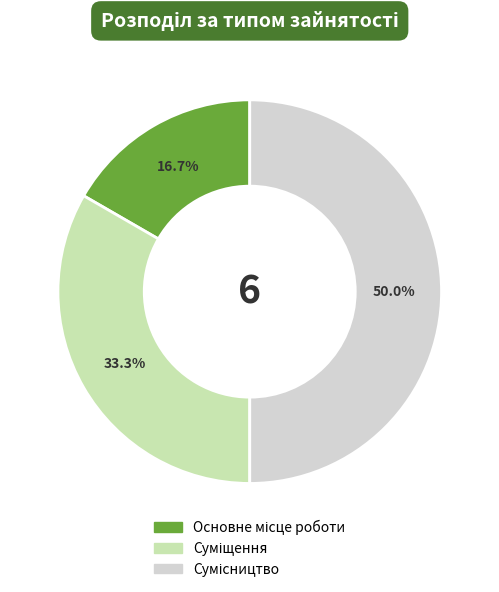

What percentage is the Основне місце роботи slice, to the nearest percent?

17%